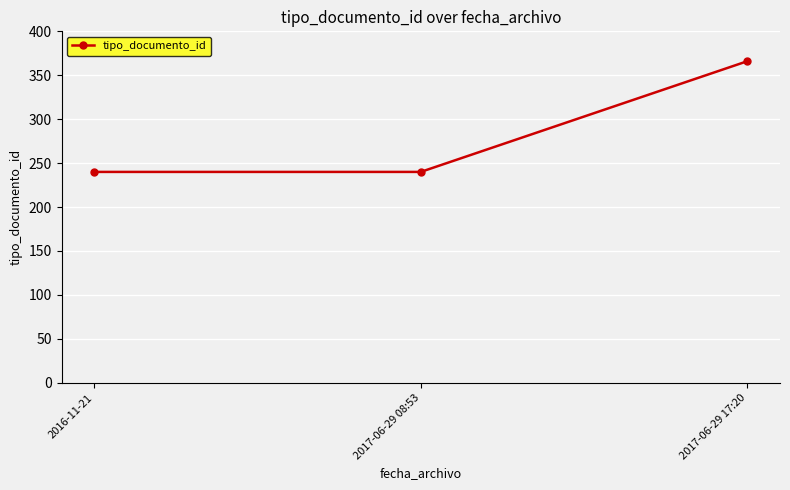

Which has a higher value, 2017-06-29 17:20 or 2016-11-21?

2017-06-29 17:20